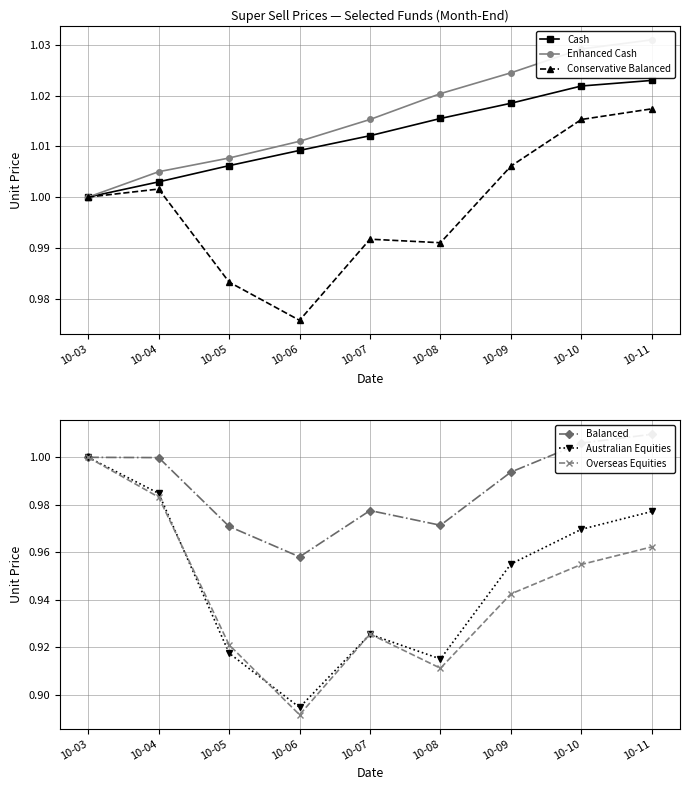

What is the difference between the highest and lowest values at 10-11?

0.1